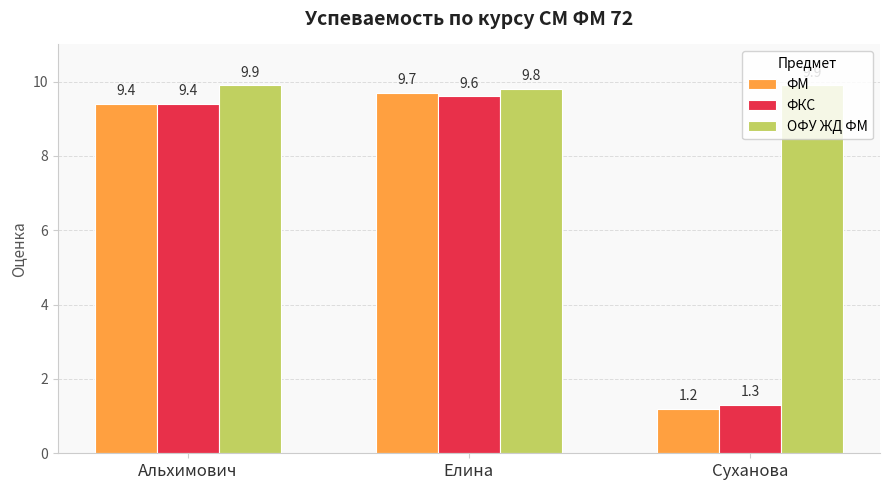

Does the chart contain any negative values?

No